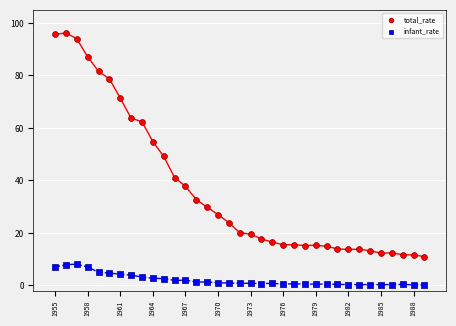

Which series reaches the maximum Y coordinate?

total_rate